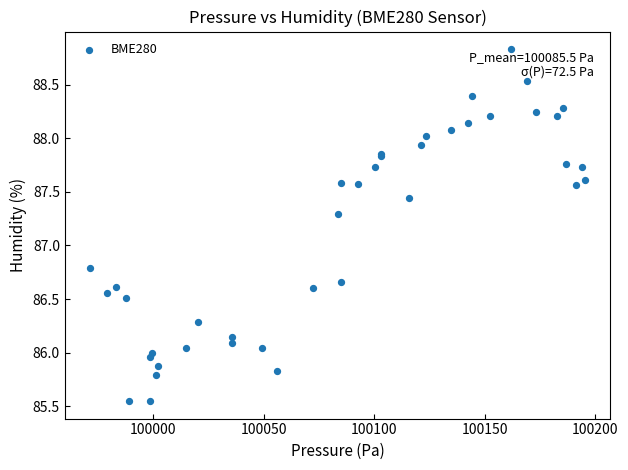

What Y value in the scatter plot is closest to 87?

86.8